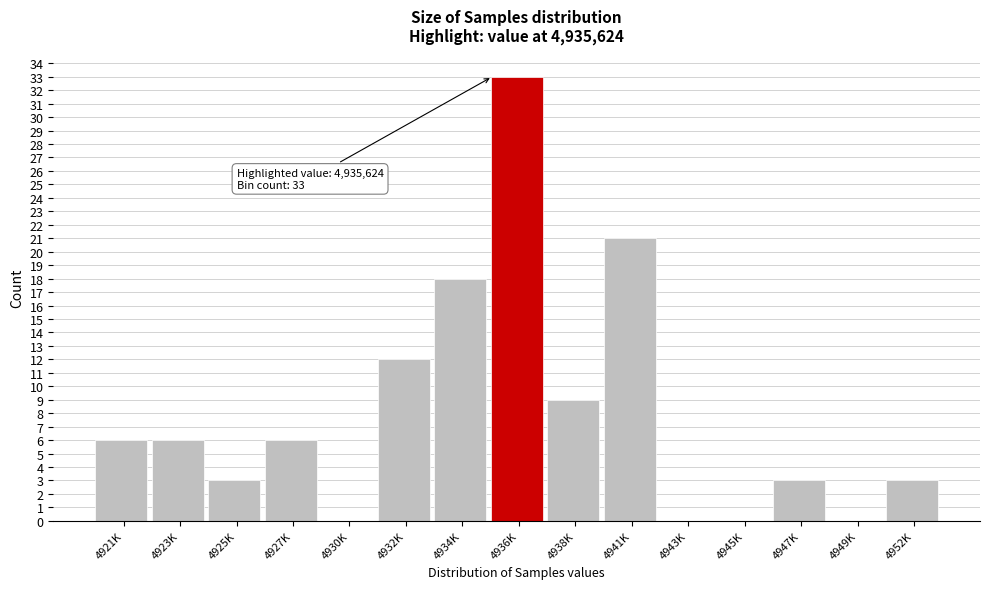

Reading left to right, extract all data points from this chart.

4921K=6	4923K=6	4925K=3	4927K=6	4930K=0	4932K=12	4934K=18	4936K=33	4938K=9	4941K=21	4943K=0	4945K=0	4947K=3	4949K=0	4952K=3